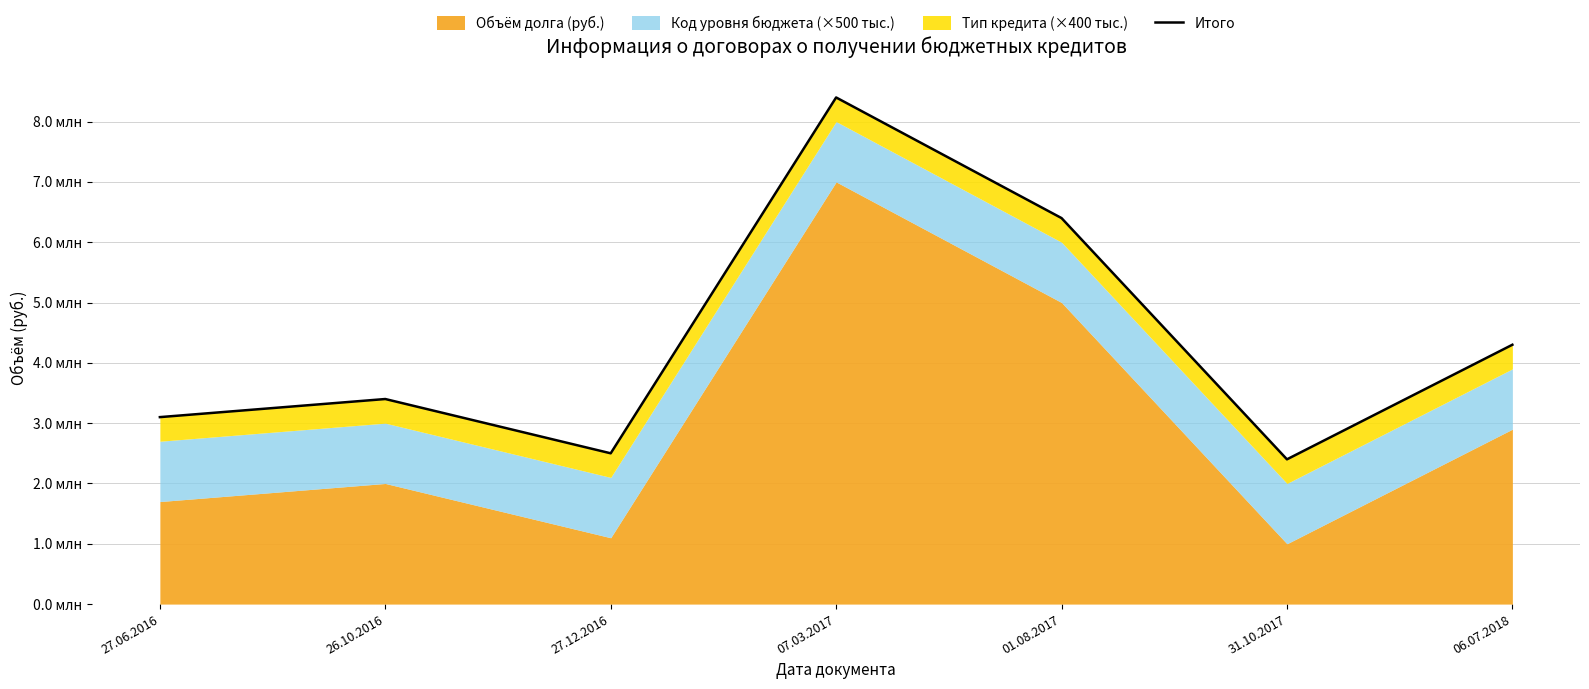

True or false: the data shows 3400000 at 26.10.2016.

True